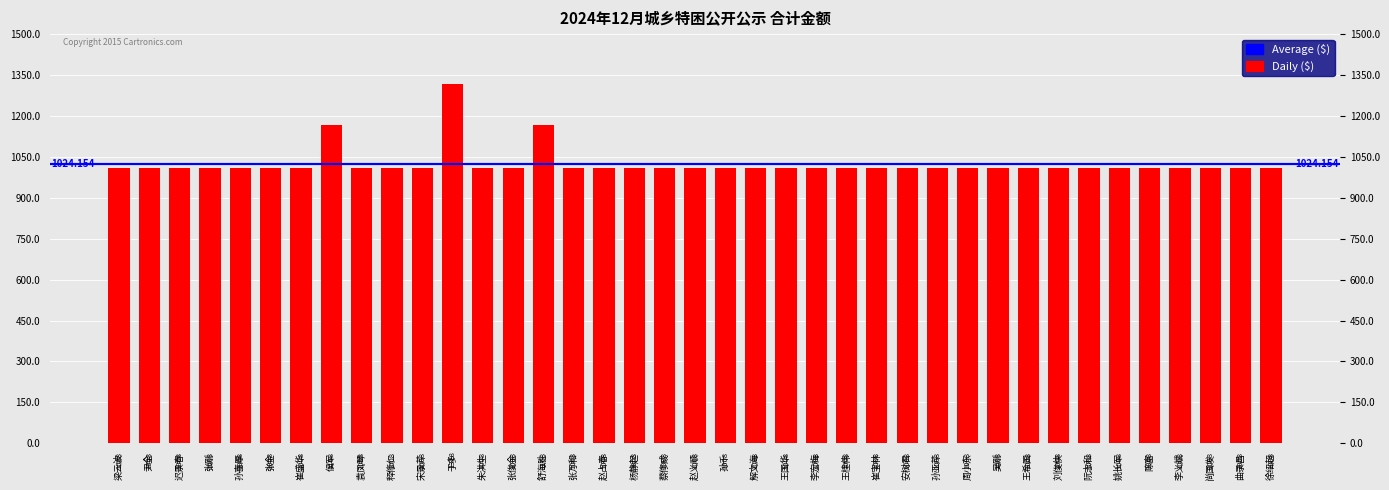

Rank the categories by value from highest to lowest.

于多, 侯军, 舒海胜, 梁云波, 尹全, 迟景春, 张刚, 孙喜厚, 张金, 崔盛华, 袁凤琴, 释修仁, 宋景芹, 朱洪生, 张俊金, 张万和, 赵占春, 杨静起, 蔡修成, 赵义顺, 孙千, 解文海, 王国华, 李宏梅, 王桂伟, 崔宝林, 安树君, 孙亚芹, 周小东, 吴刚, 王希国, 刘俊侠, 阮志和, 姚长军, 陈富, 李义斌, 尚国发, 曲录昌, 徐绍超